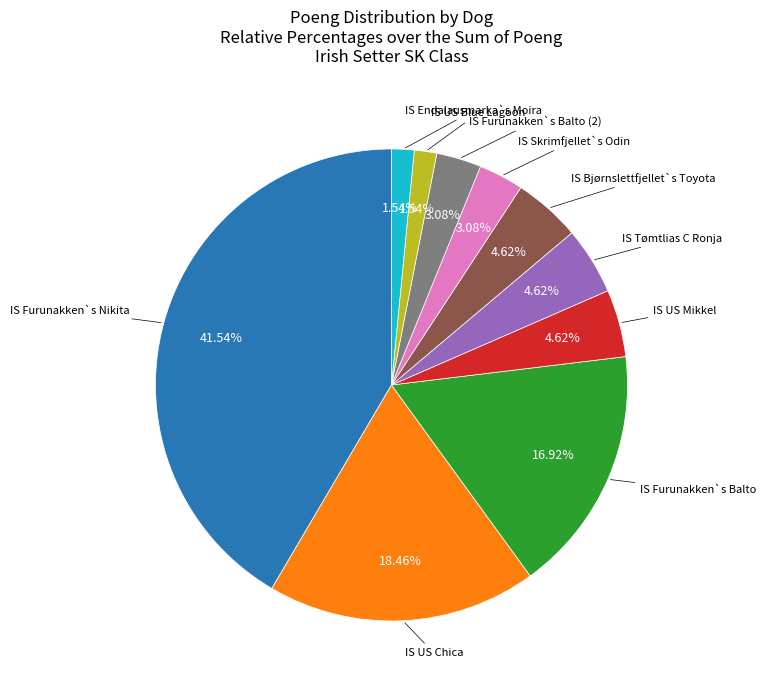

Is there any slice that represents more than half of the pie?

No